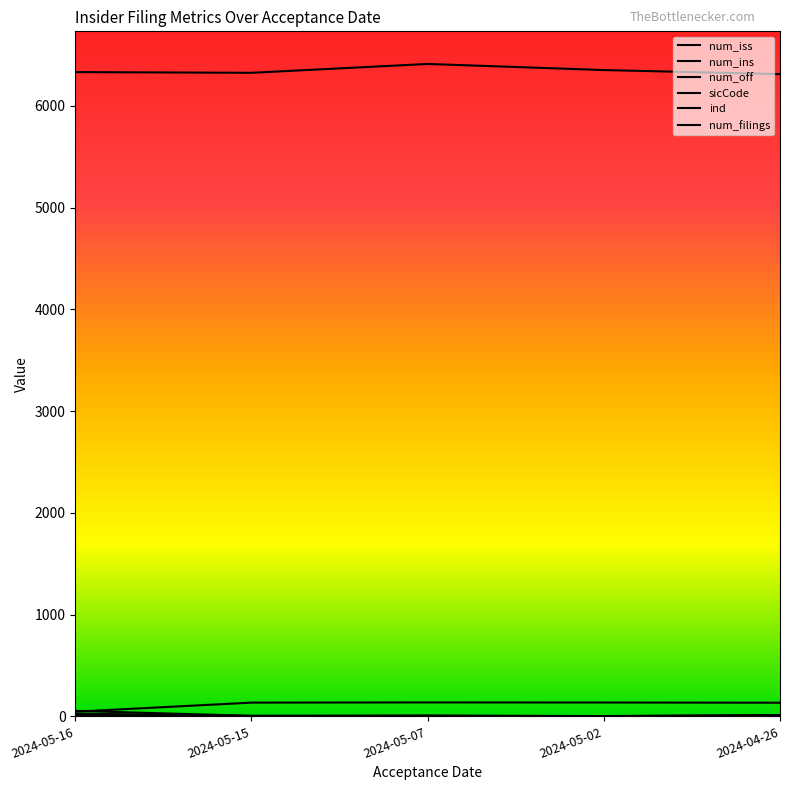

What is the spread (max minus min) of values at 2024-05-07?

6408